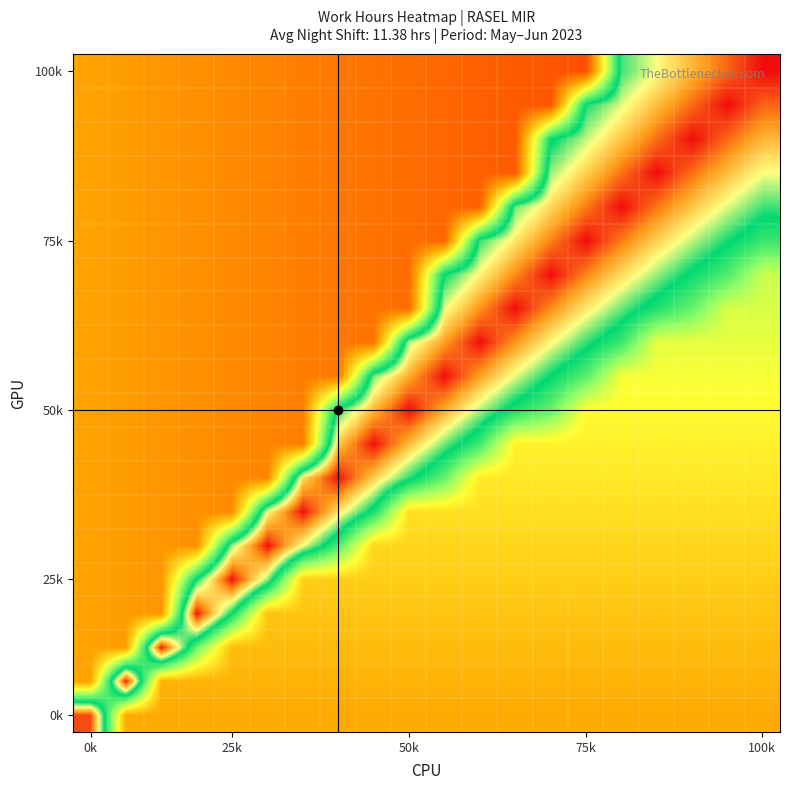

What is the greatest value displayed?

1.0